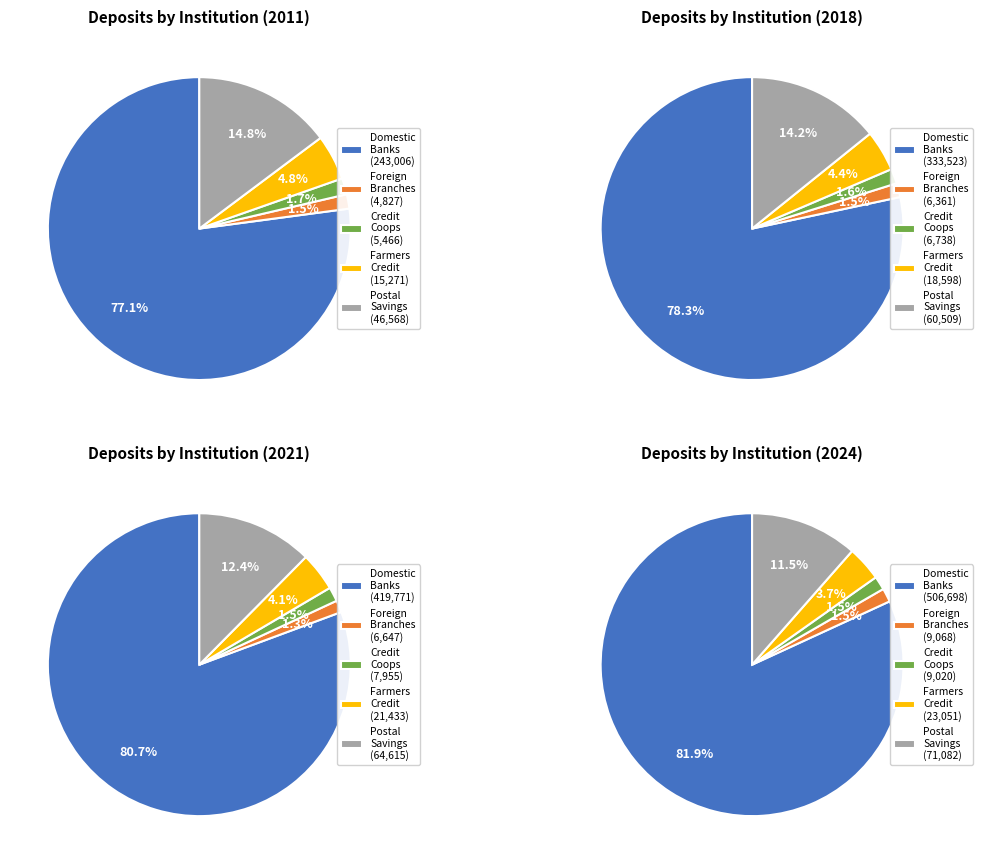

Which series has the largest range (max minus min)?

Domestic Banks